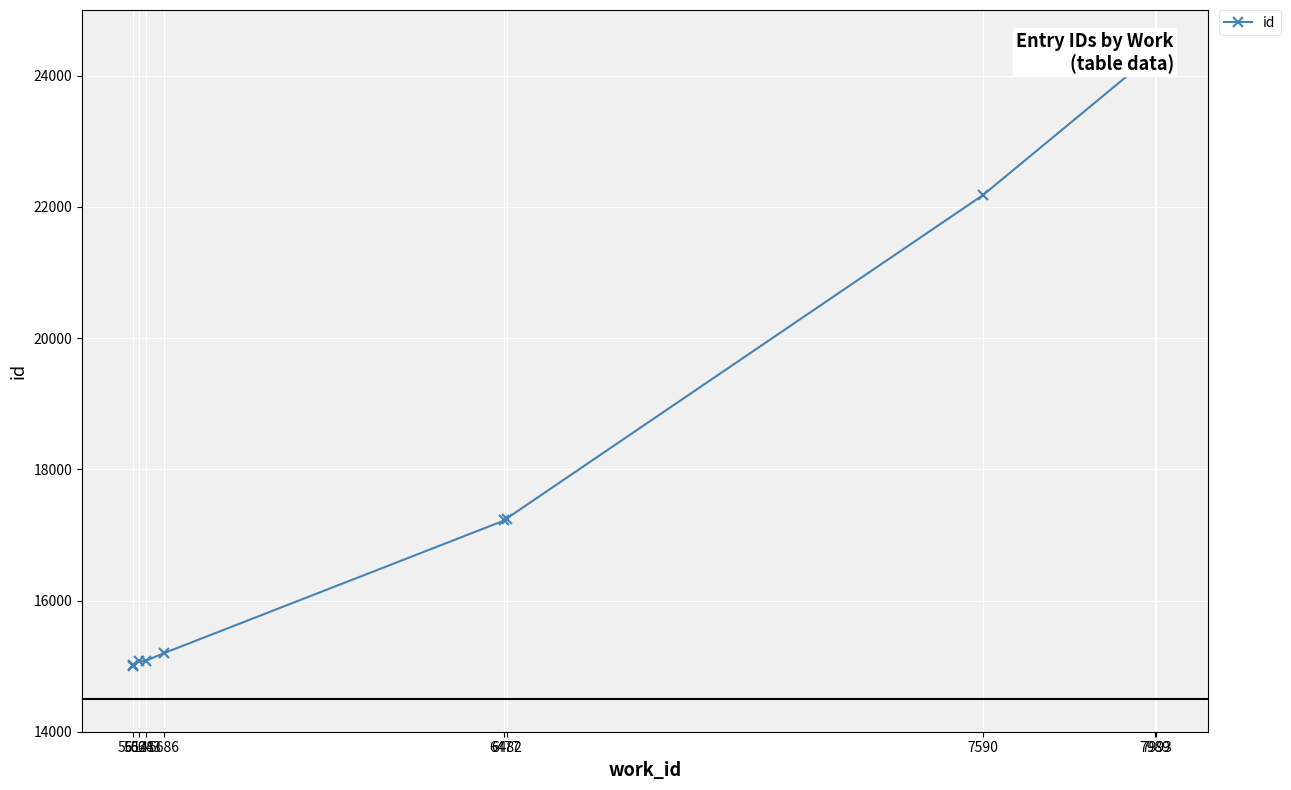

Reading left to right, list all the values displayed in this chart.

15004	15011	15071	15081	15199	17220	17248	22180	24340	24347